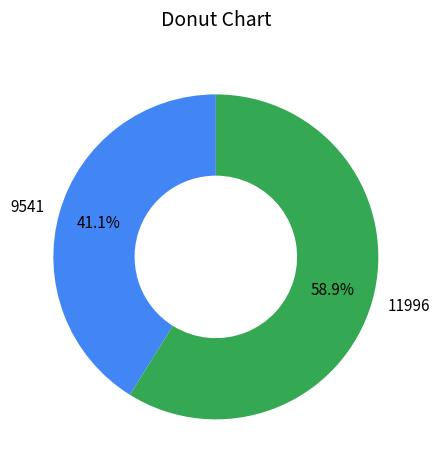

Which category has the biggest portion of the pie?

11996